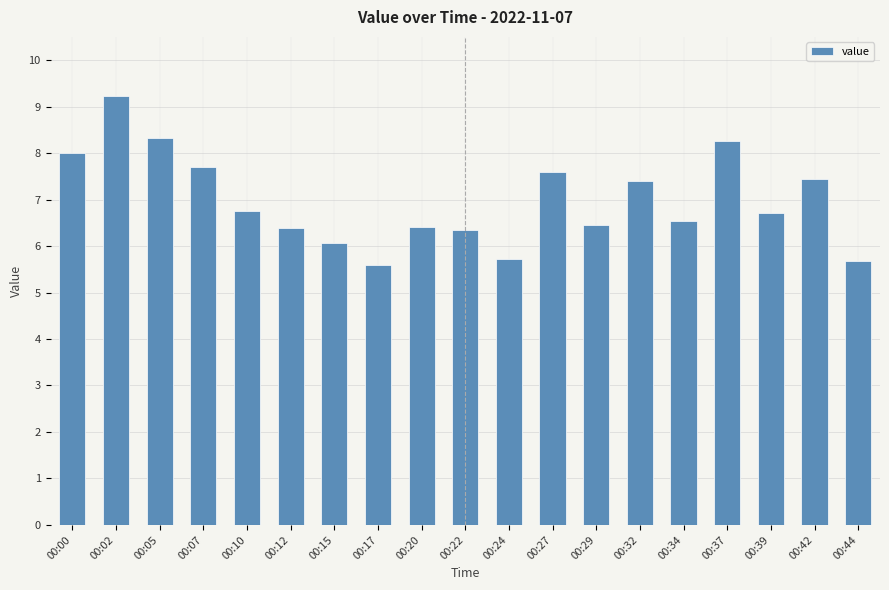

What is the value of the 11th bar from the left?

5.7